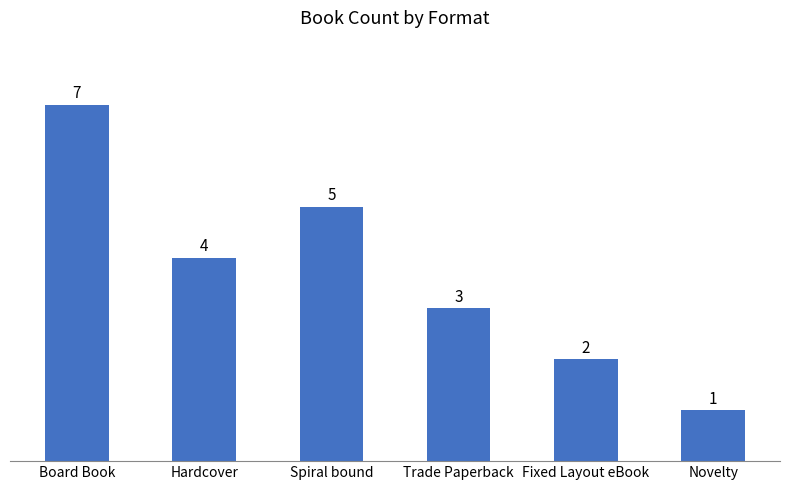

What position from the left is Spiral bound?

3